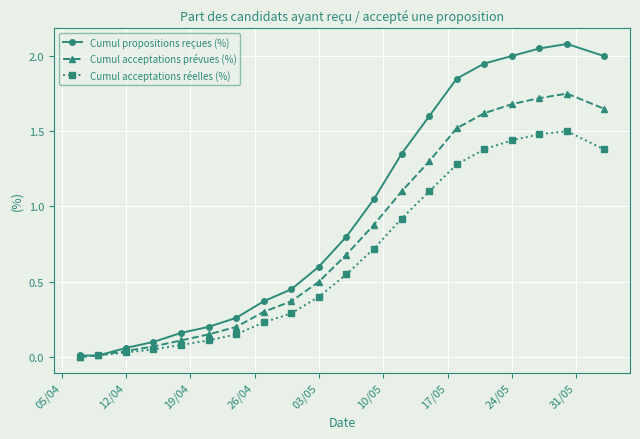

Rank the series by their average value, from highest to lowest.

Cumul propositions reçues (%), Cumul acceptations prévues (%), Cumul acceptations réelles (%)